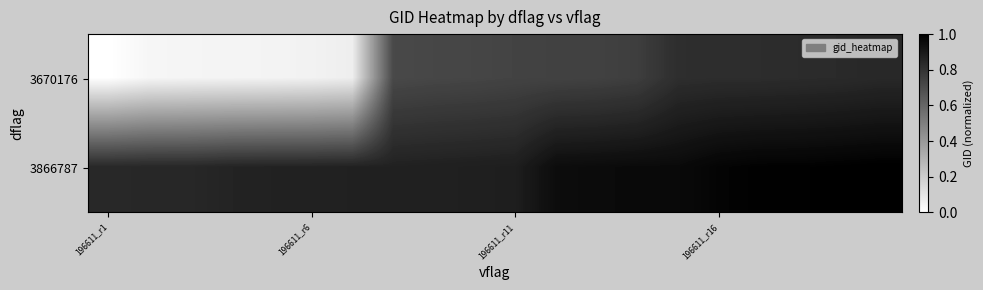

Which series has the largest total across all categories?

3866787